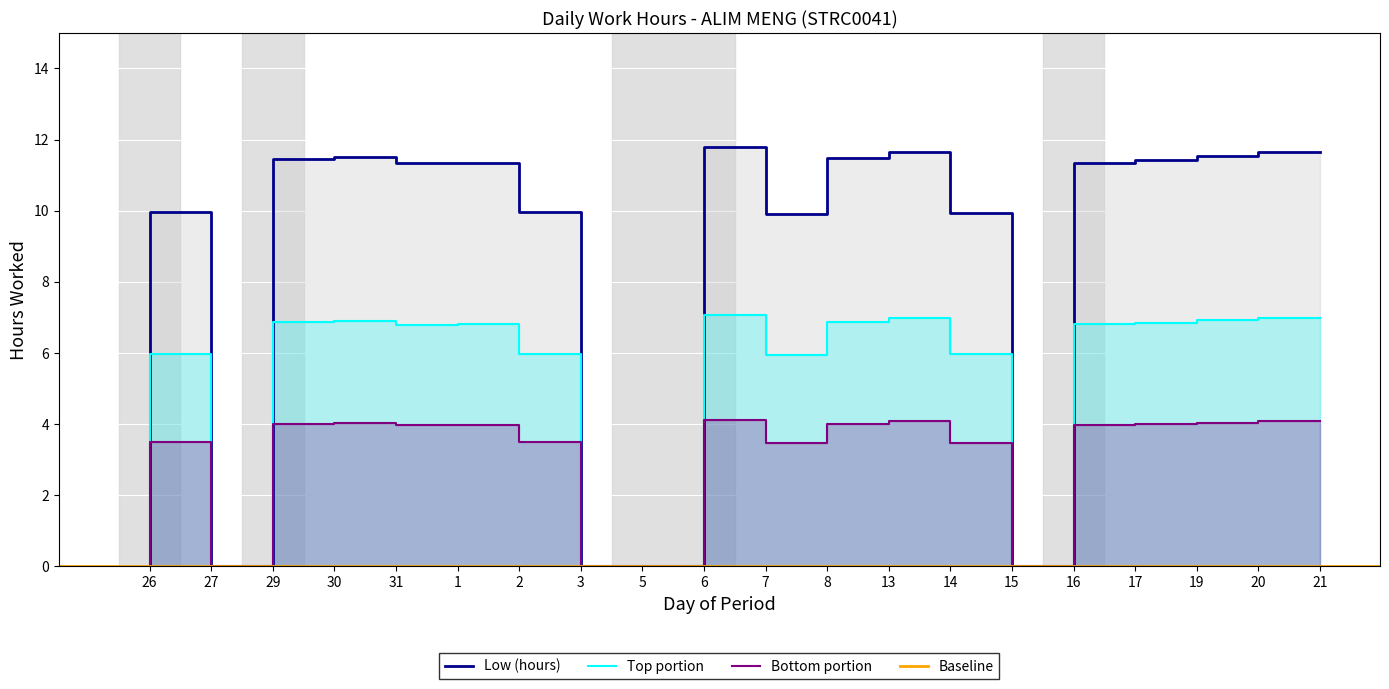

The value at 21 is 11.7. True or false?

True